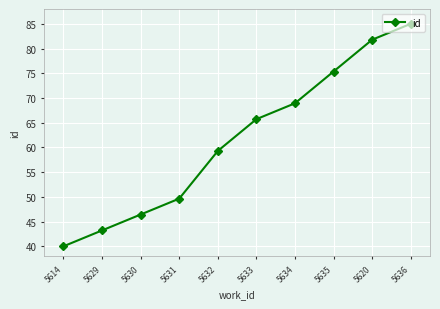

Count the number of values greater than 65.

5